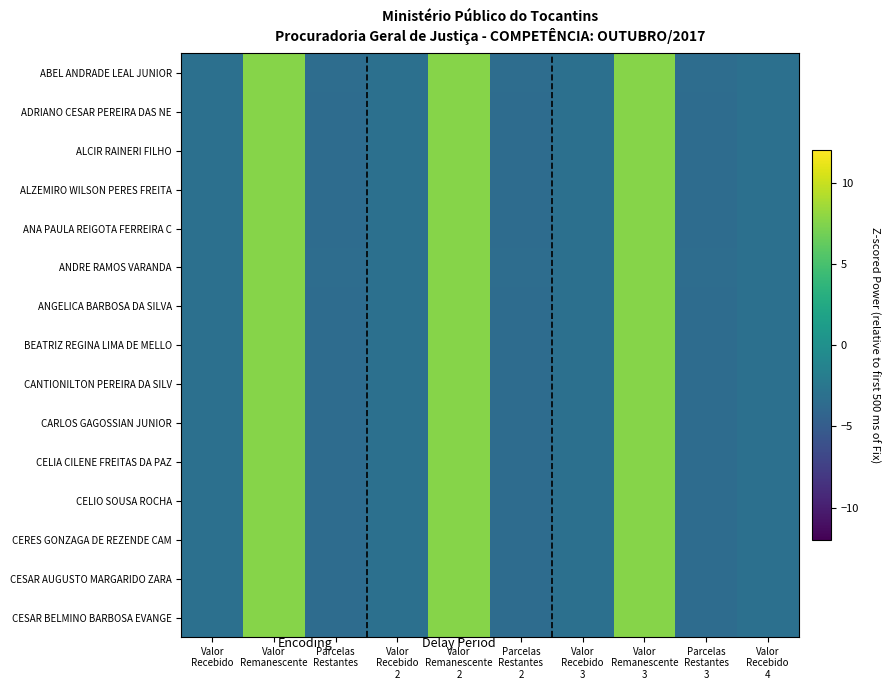

Which series has the largest total across all categories?

CARLOS GAGOSSIAN JUNIOR